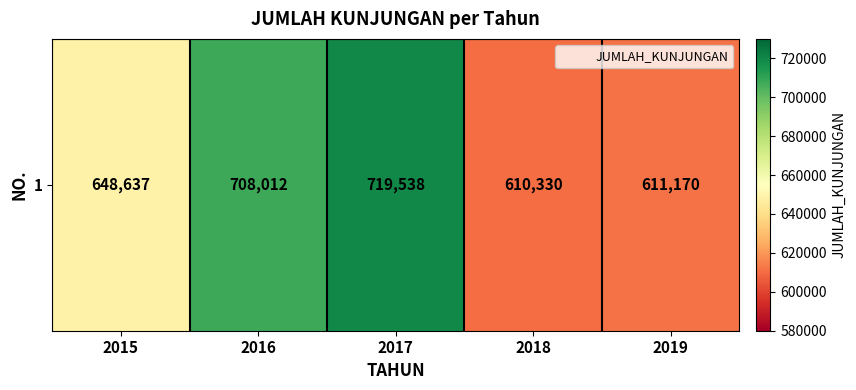

Count the number of values greater than 648637.

2